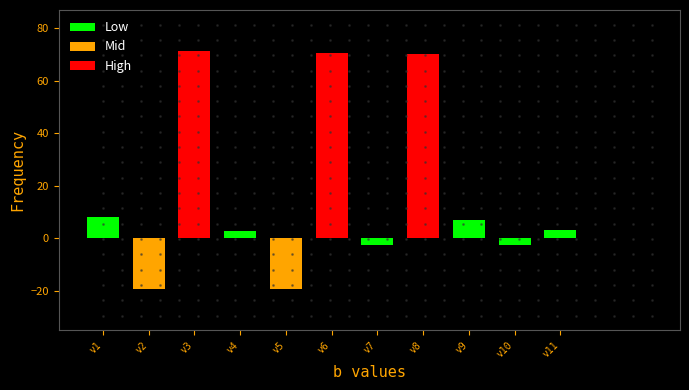

What is the value of the 6th bar from the left?

70.6